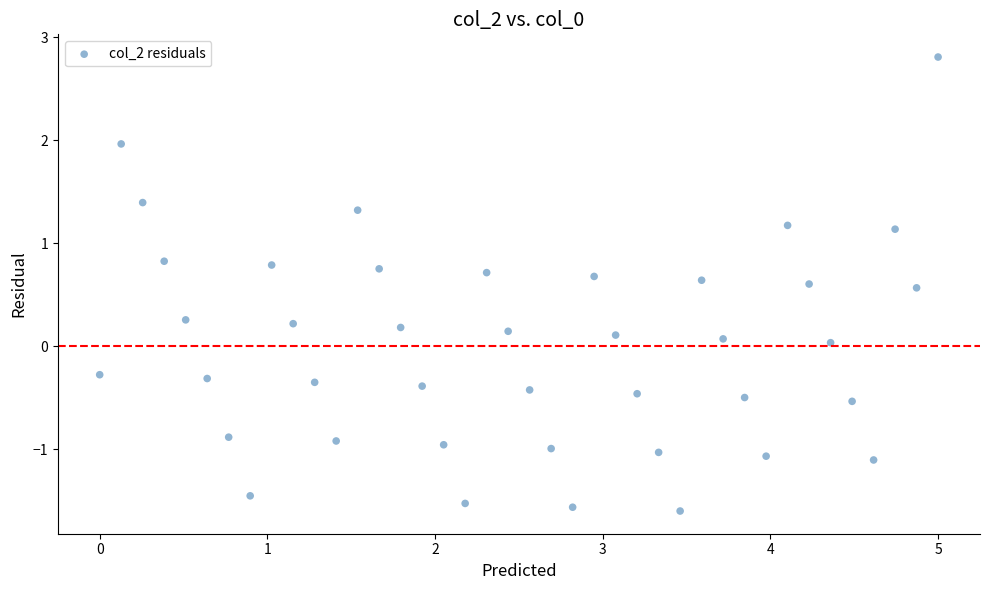

What is the range of Y values (max minus min)?

4.4